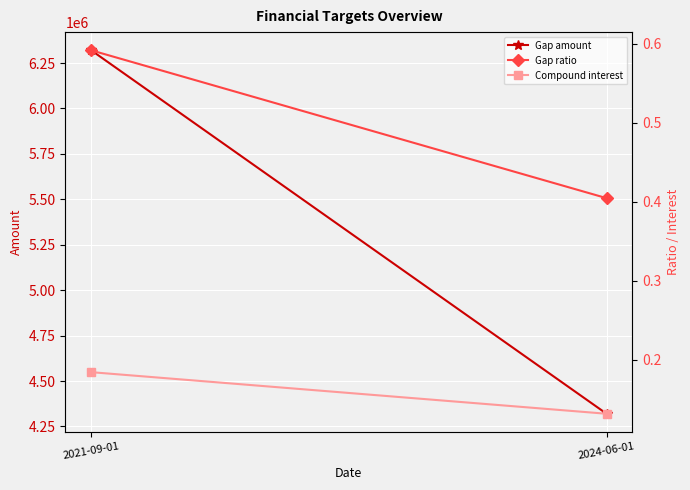

Reading right to left, list all the values displayed in this chart.

Gap amount: 2024-06-01=4320000.0	2021-09-01=6320000.0
Gap ratio: 2024-06-01=0.4	2021-09-01=0.6
Compound interest: 2024-06-01=0.1	2021-09-01=0.2